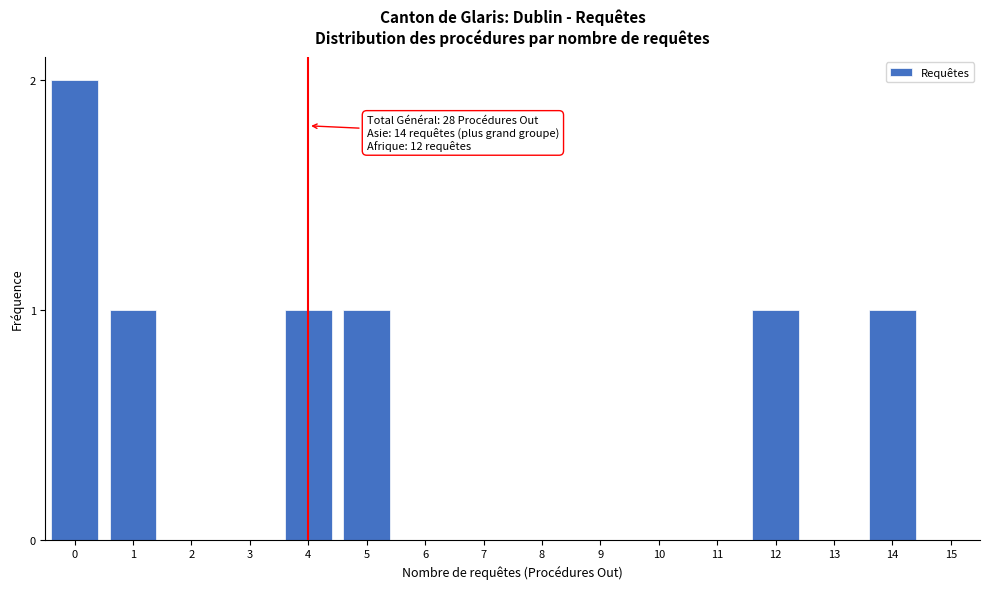

Reading left to right, transcribe all the data shown in this chart.

0=2	1=1	2=0	3=0	4=1	5=1	6=0	7=0	8=0	9=0	10=0	11=0	12=1	13=0	14=1